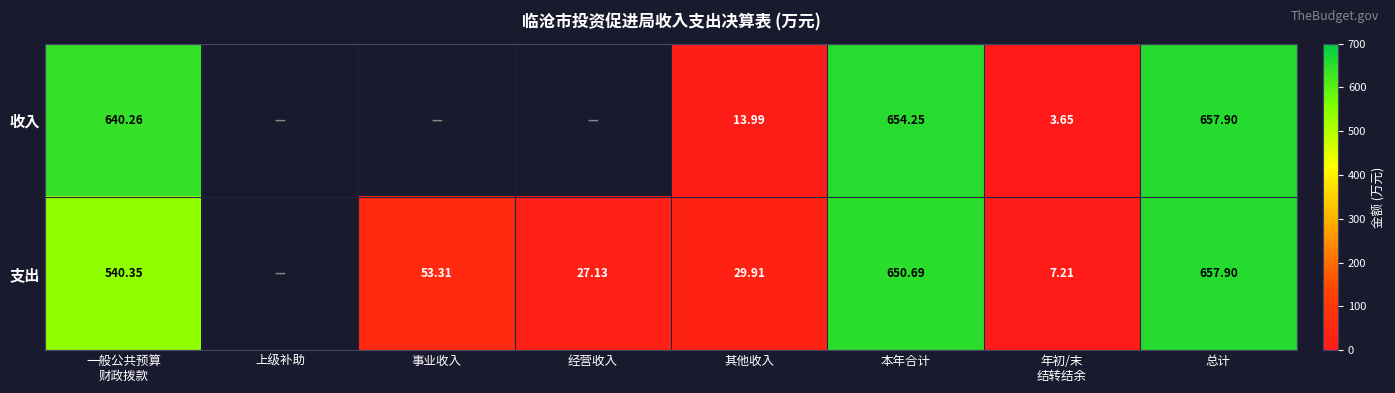

At how many categories does at least one series exceed 65?

3